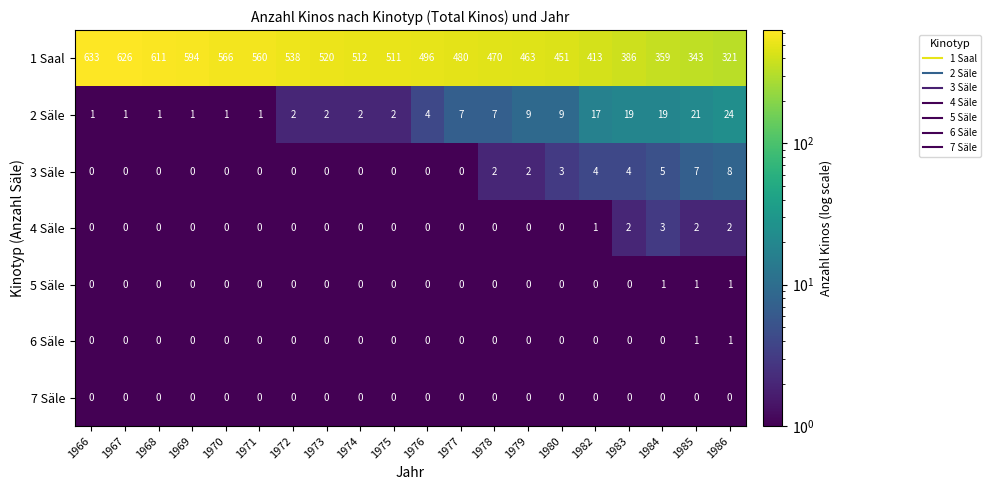

What is the sum of all 4 Säle values?

10